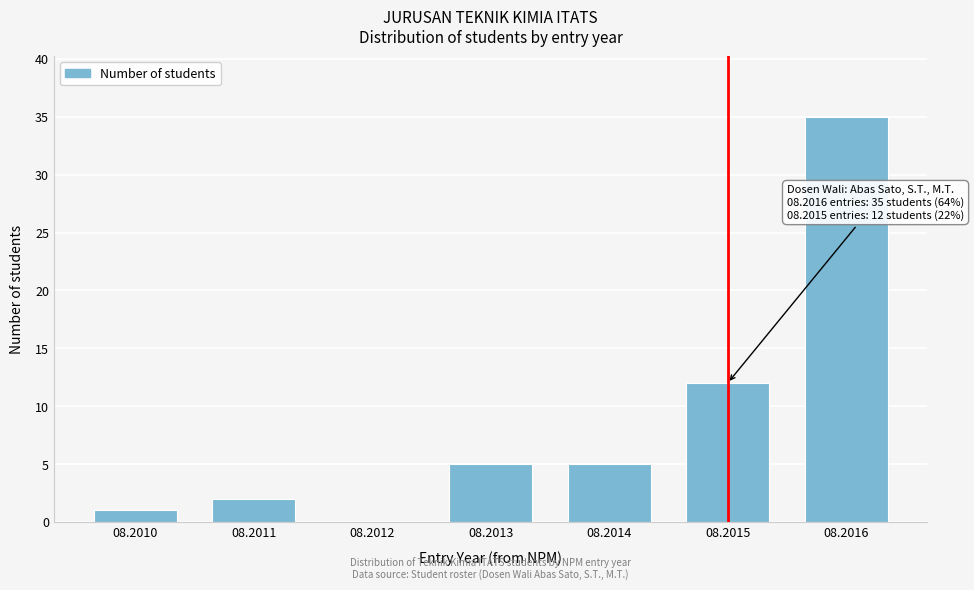

Reading left to right, extract all data points from this chart.

08.2010=1	08.2011=2	08.2012=0	08.2013=5	08.2014=5	08.2015=12	08.2016=35